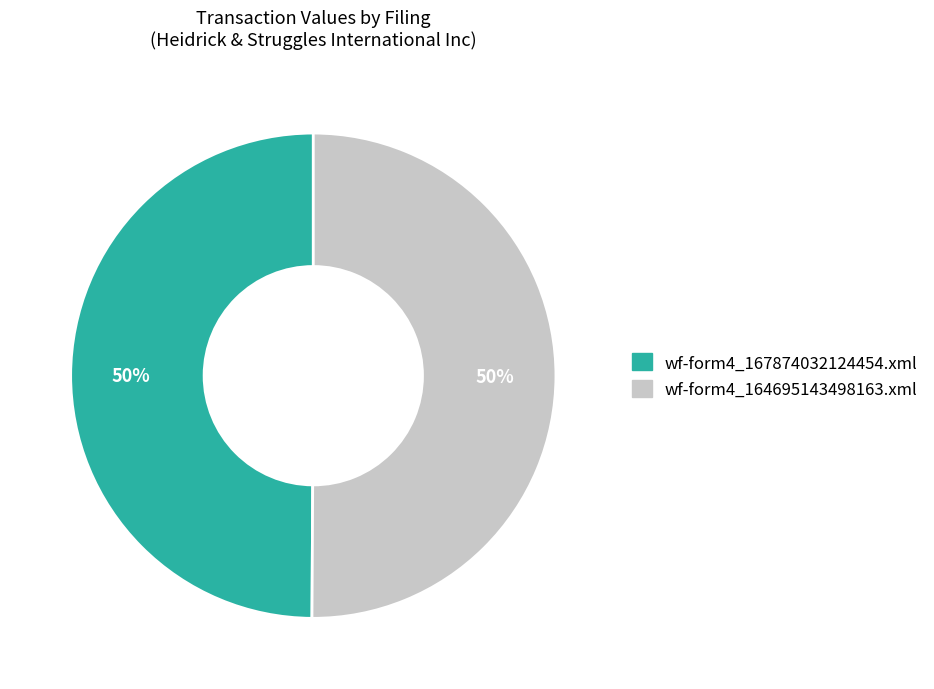

To the nearest percent, what percentage of the pie is wf-form4_167874032124454.xml?

50%